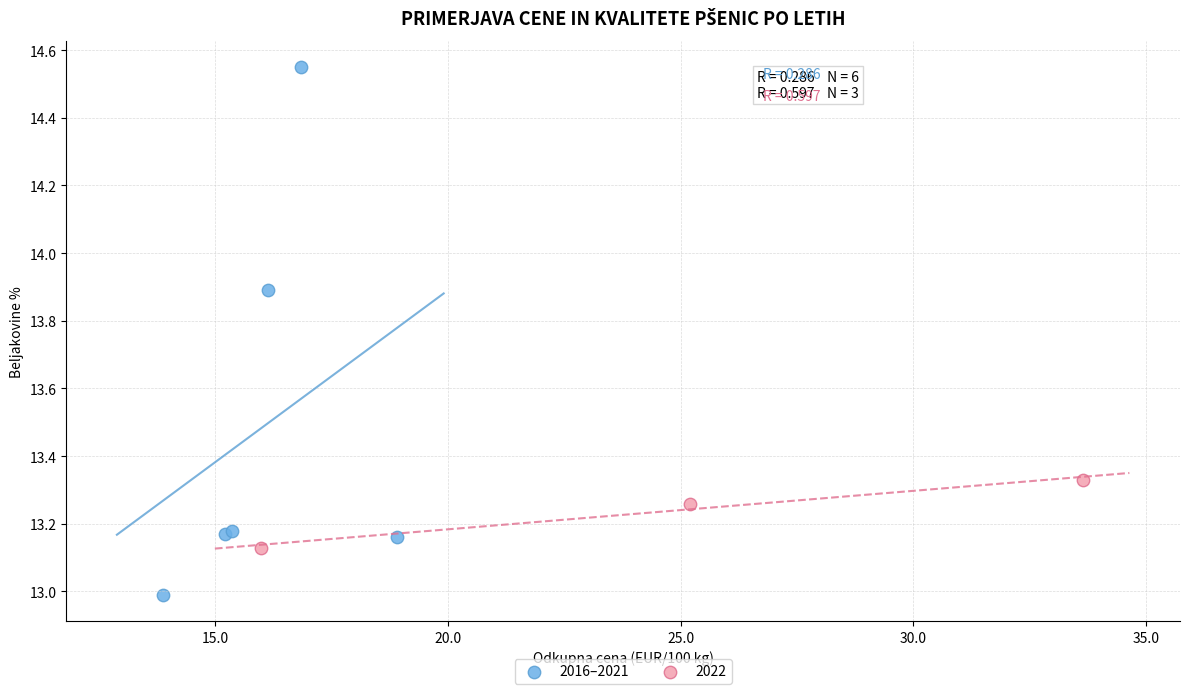

Which series reaches the minimum Y coordinate?

2016–2021